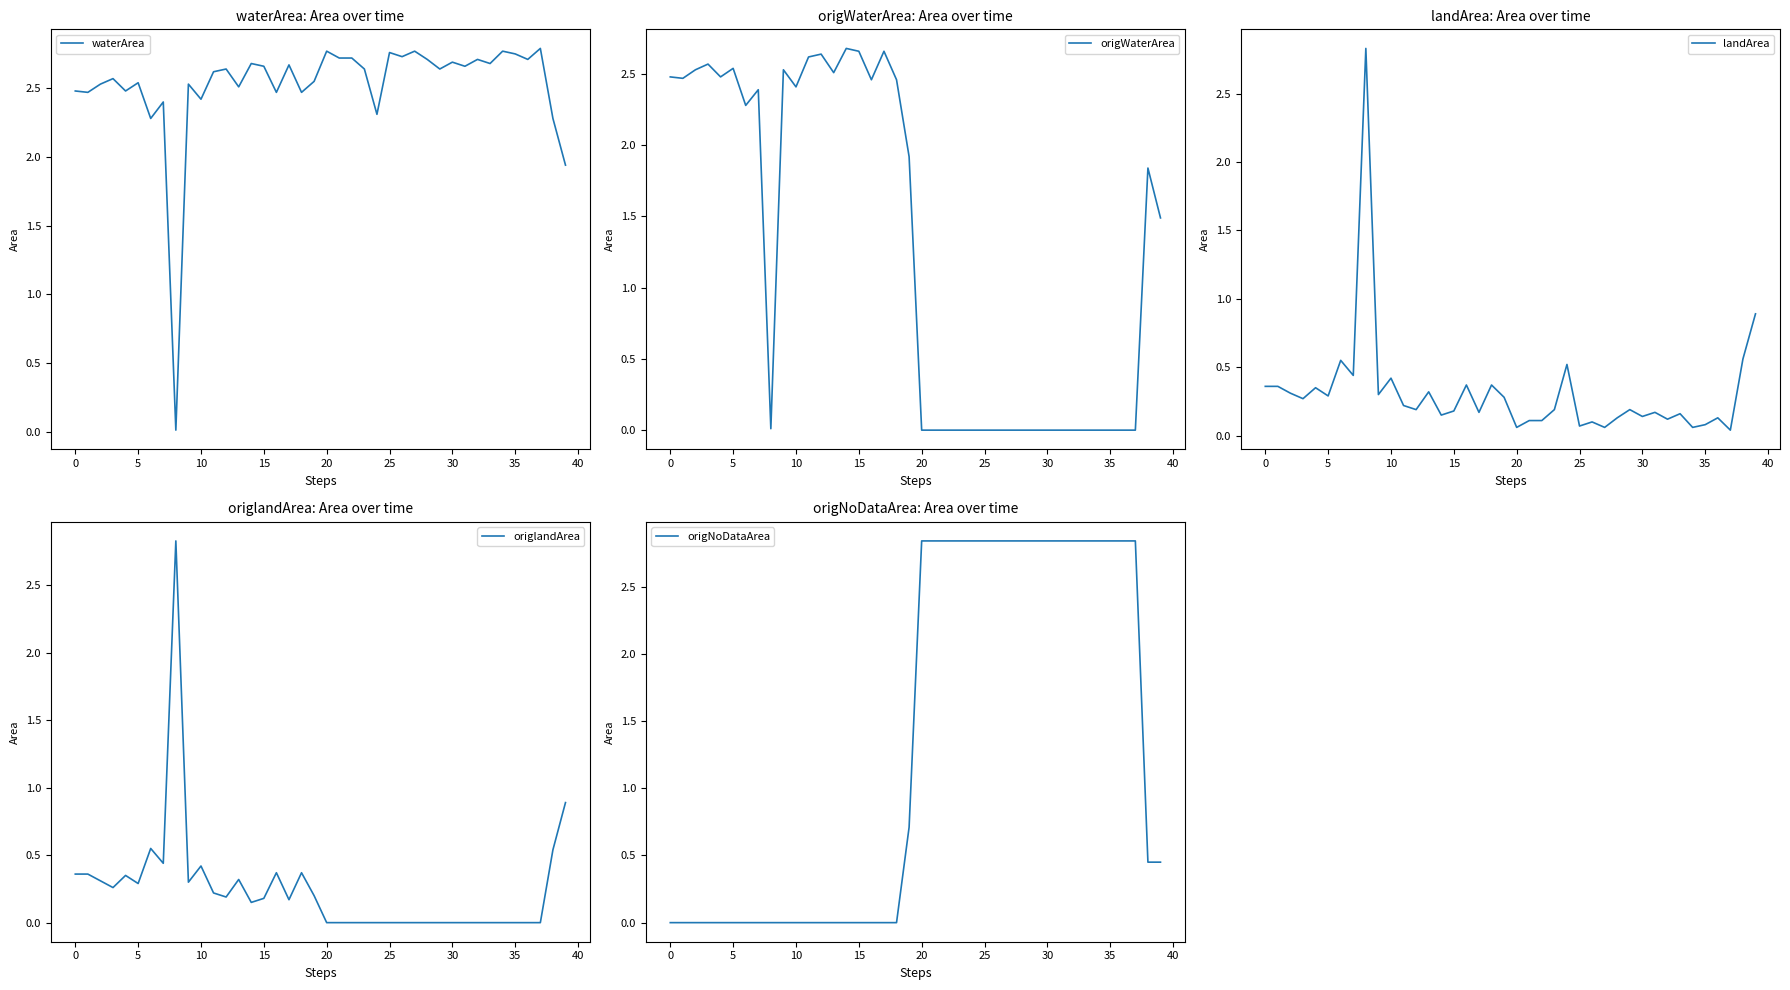

How many lines are shown in the chart?

5